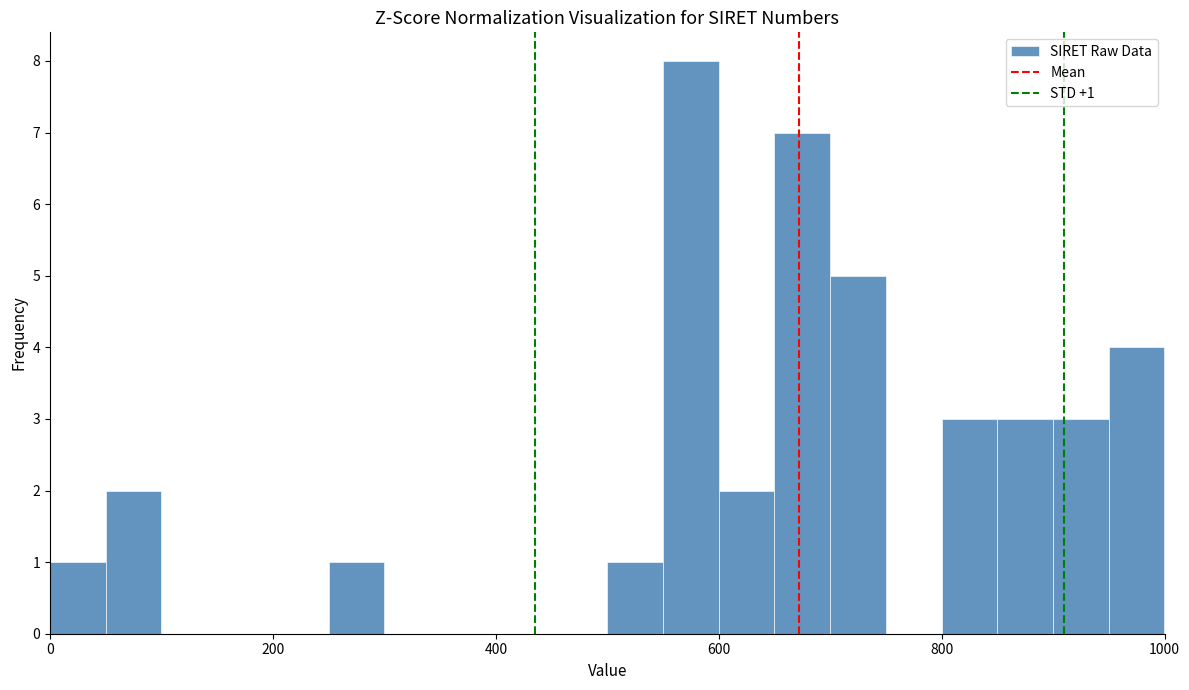

Read against the x-axis, roughly where is the centre of the tallest bar?

580